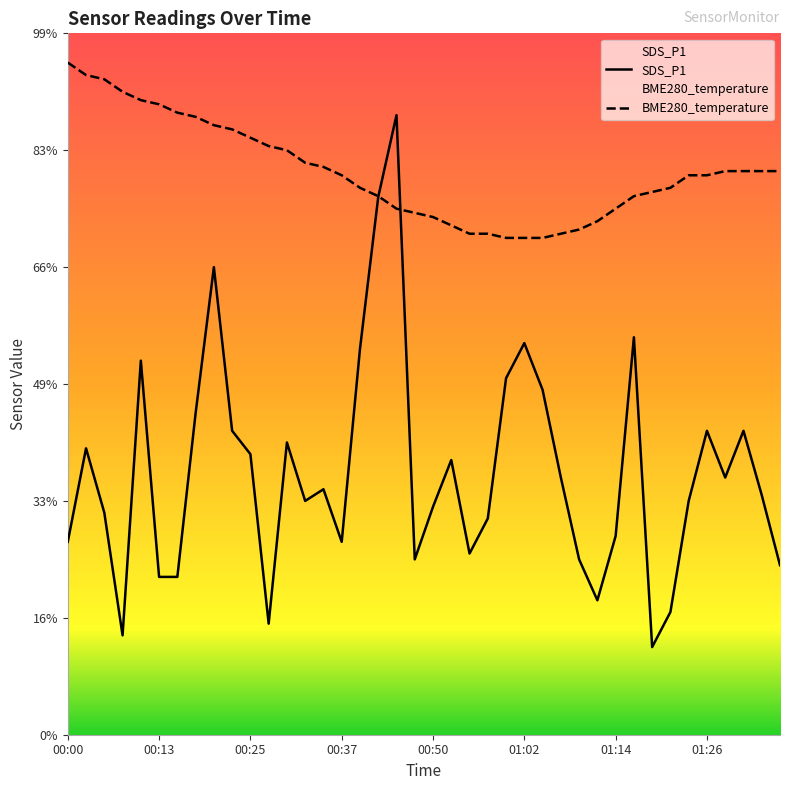

In SDS_P1, how many points are lower than both neighbors (excluding endpoints)?

9